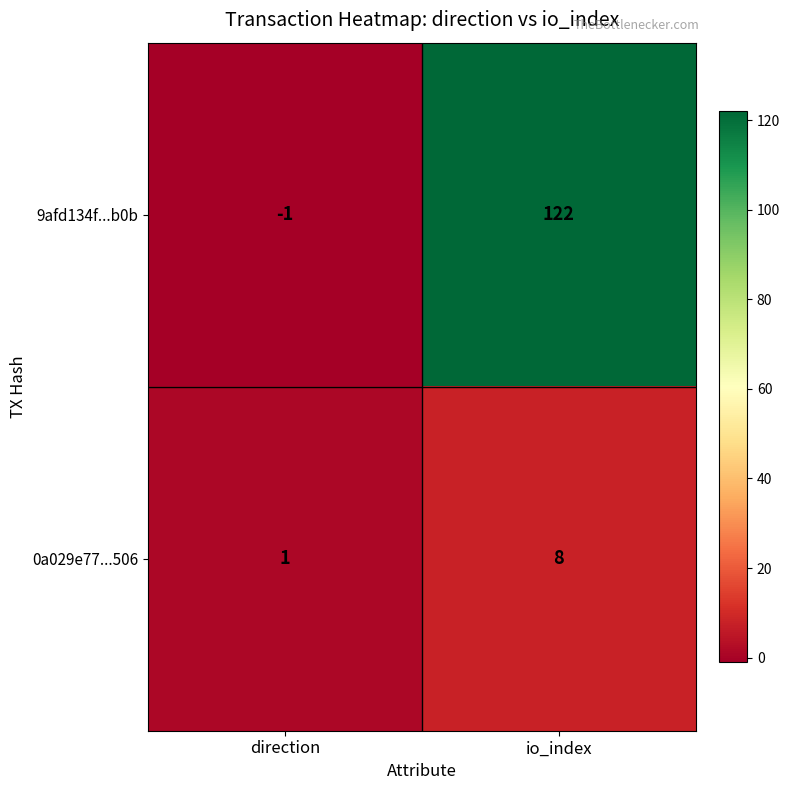

Count the number of categories in the chart.

2